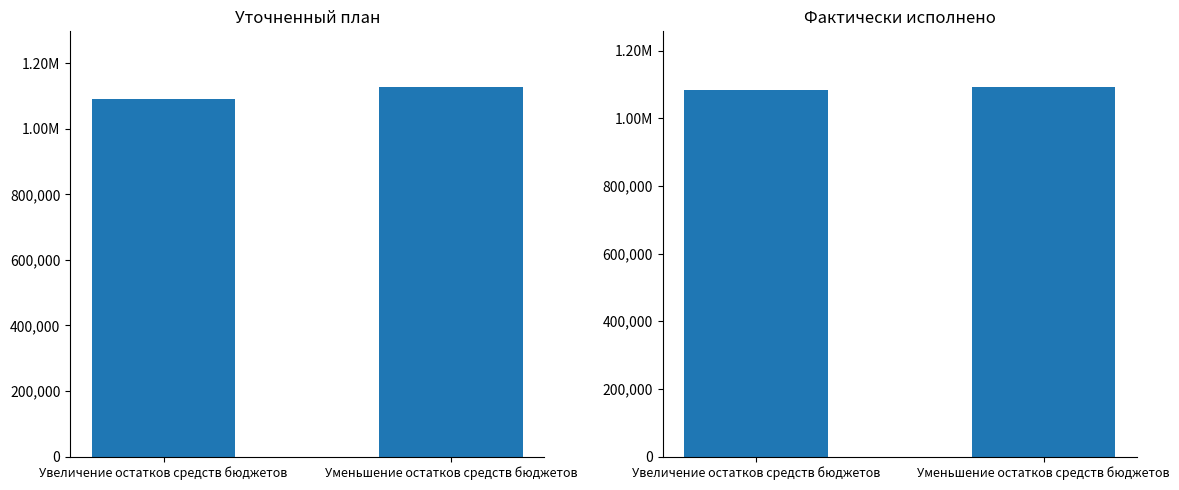

How many data points in Уточненный план are less than 1127873?

1